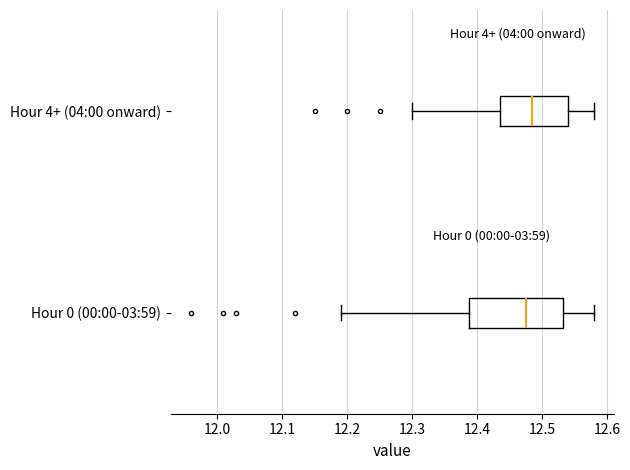

Where does the left whisker of the box for Hour 0 (00:00-03:59) end on the x-axis? The values are not printed on the chart, so give them approximately, as read against the axis.

12.19